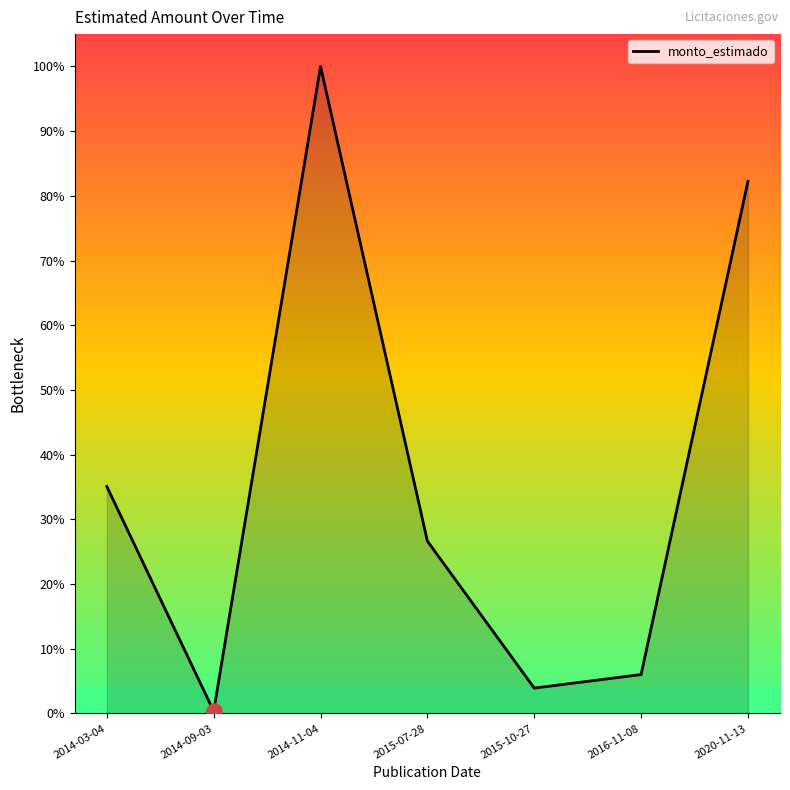

Which has a higher value, 2014-09-03 or 2016-11-08?

2016-11-08